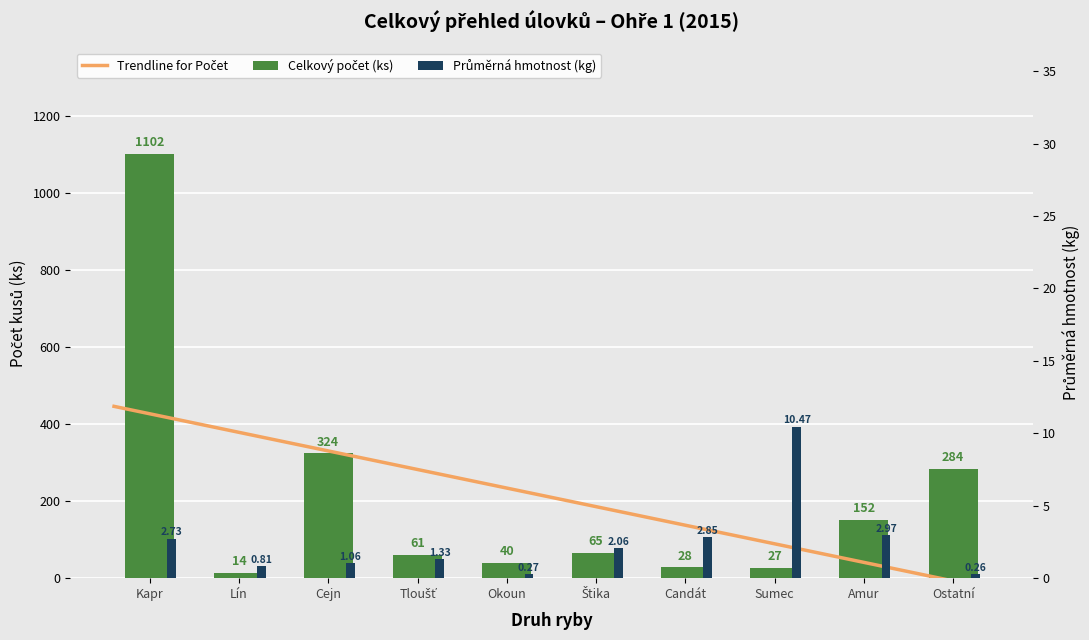

Does the chart contain stacked bars?

No